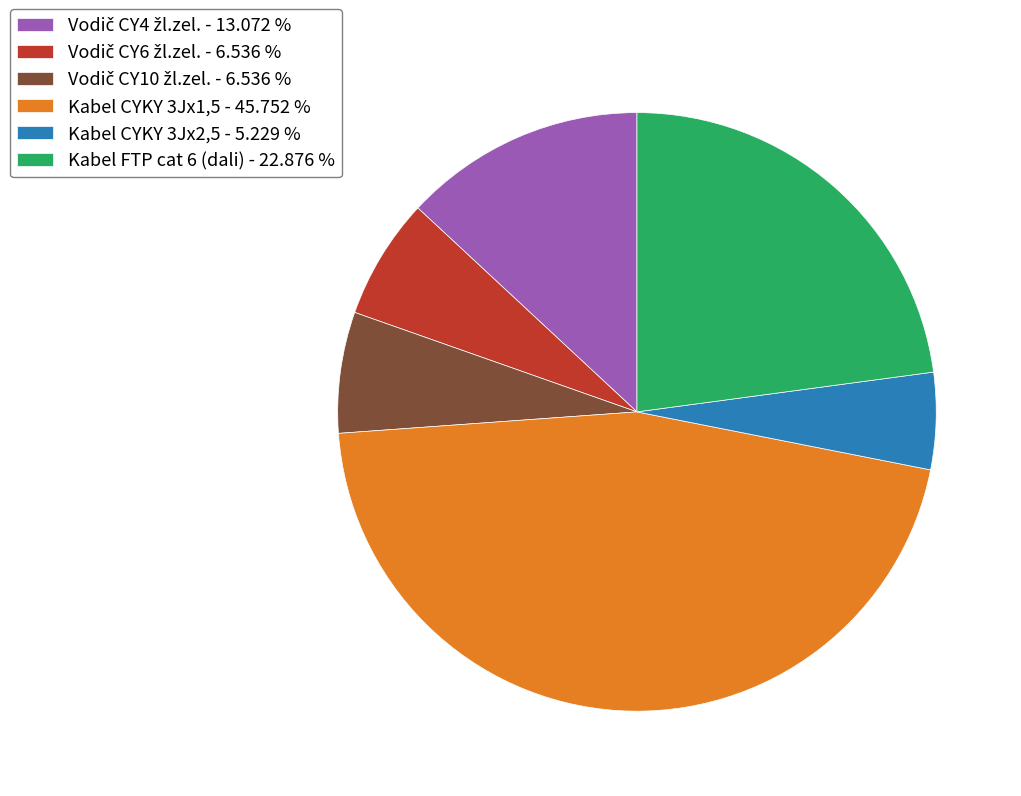

Is Kabel CYKY 3Jx2,5 - 5.229 % the majority of the pie?

No